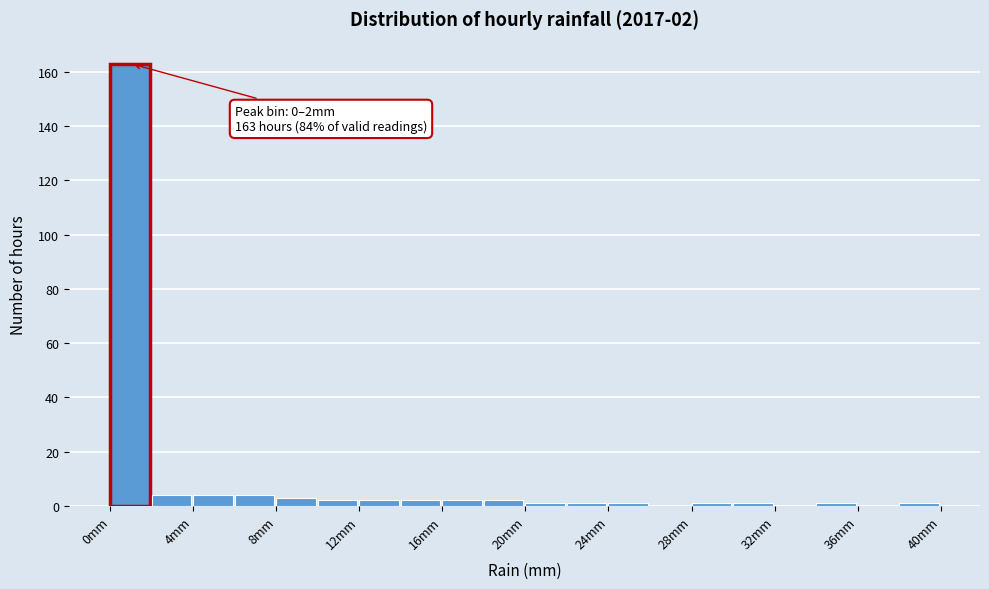

Which range on the x-axis has the tallest bar?

0 to 2